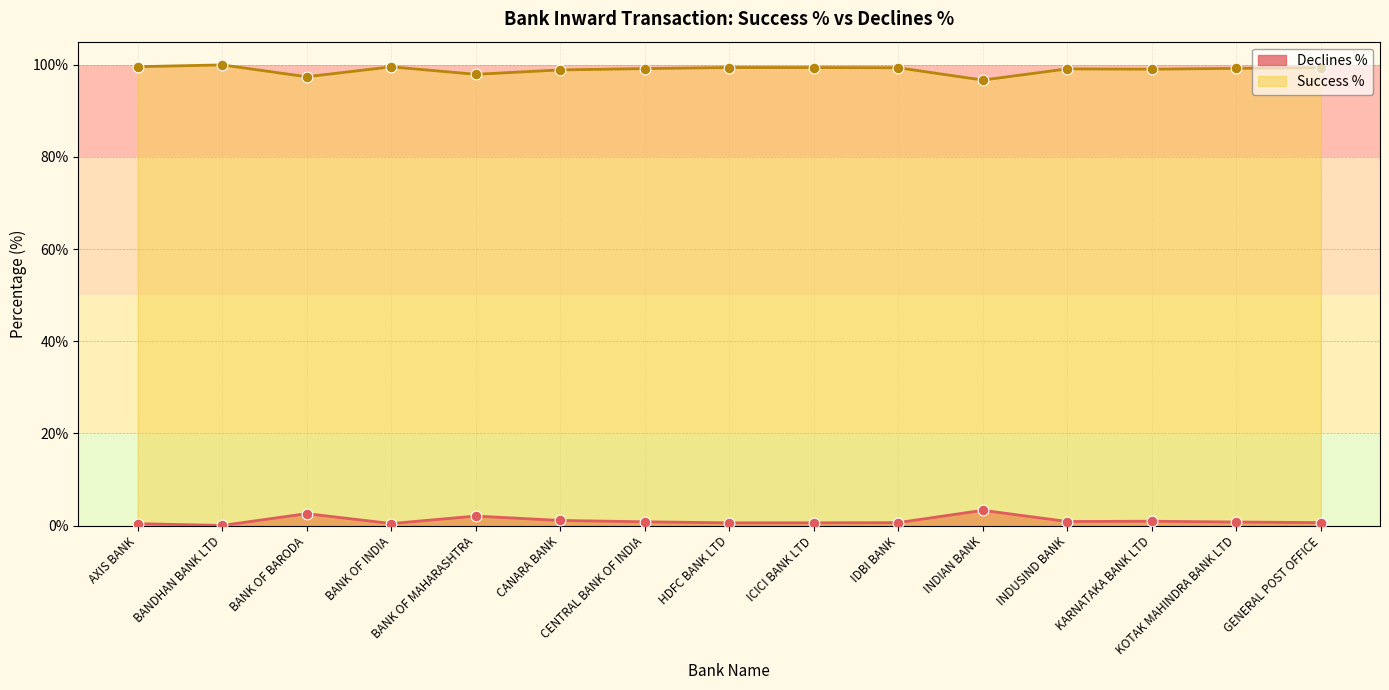

Which series reaches the minimum Y coordinate?

Declines %